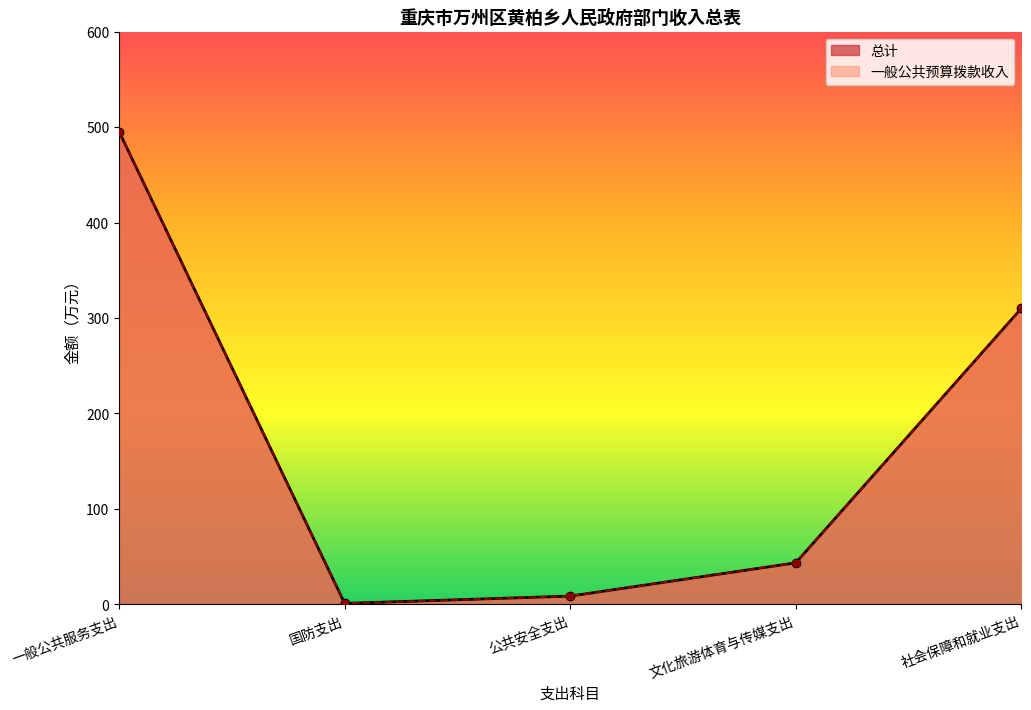

Rank the series by their maximum value, from highest to lowest.

总计, 一般公共预算拨款收入